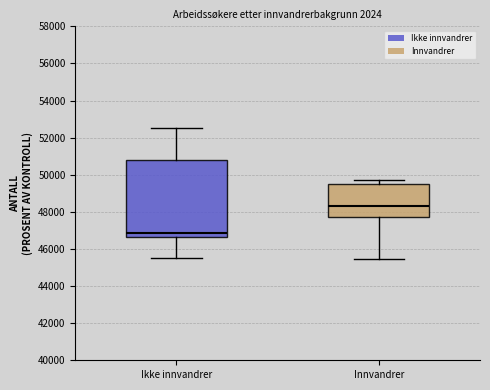

Which box has the lowest median line?

Ikke innvandrer